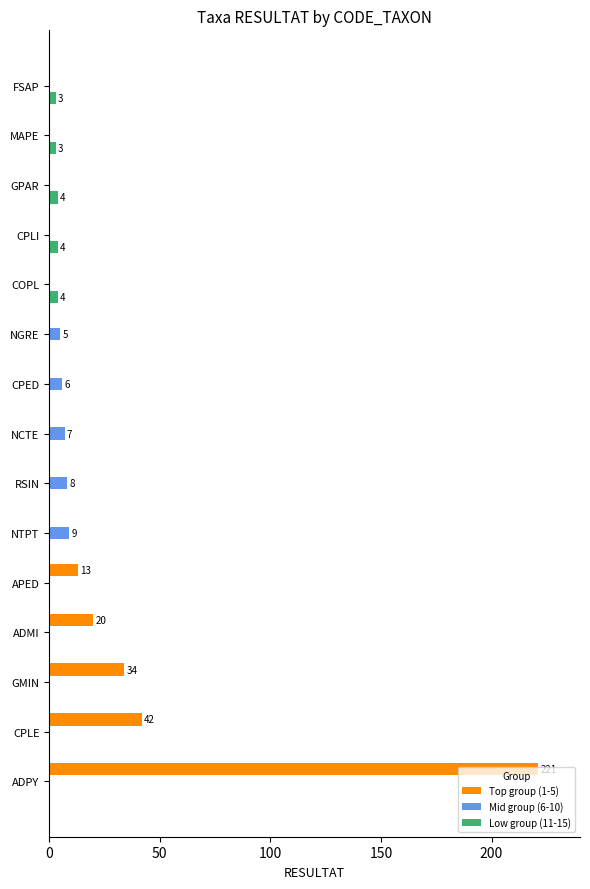

Is it true that Low group (11-15) equals 0 at RSIN?

True